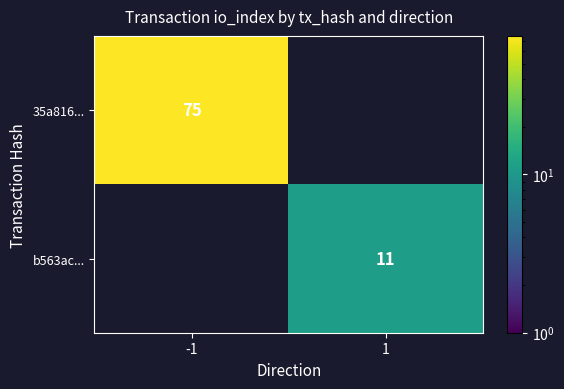

Is it true that 35a816... equals 44 at -1?

False